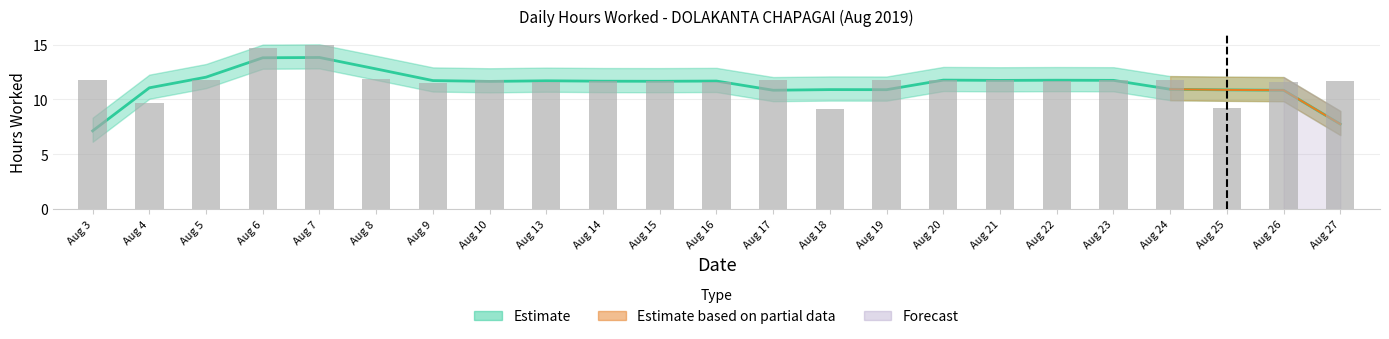

Rank the categories by value from highest to lowest.

Aug 7, Aug 6, Aug 8, Aug 10, Aug 21, Aug 23, Aug 5, Aug 19, Aug 17, Aug 3, Aug 24, Aug 20, Aug 14, Aug 22, Aug 15, Aug 27, Aug 13, Aug 26, Aug 16, Aug 9, Aug 4, Aug 25, Aug 18